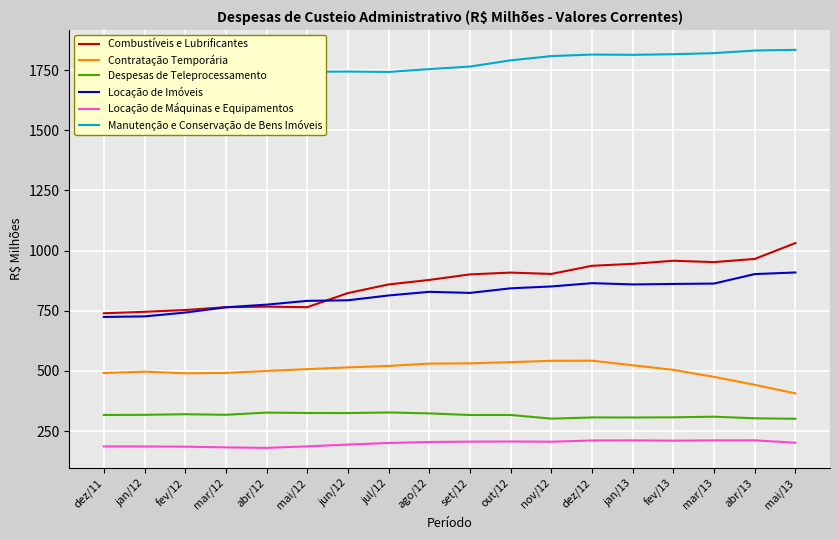

What is the sum of the Despesas de Teleprocessamento values at fev/12 and set/12?

636.5